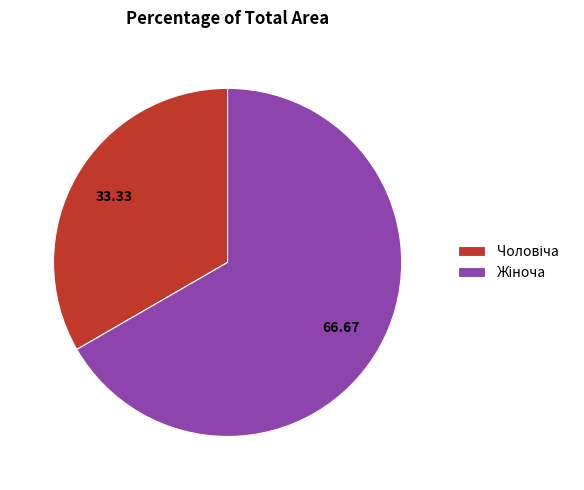

Does any single category account for the majority?

Yes